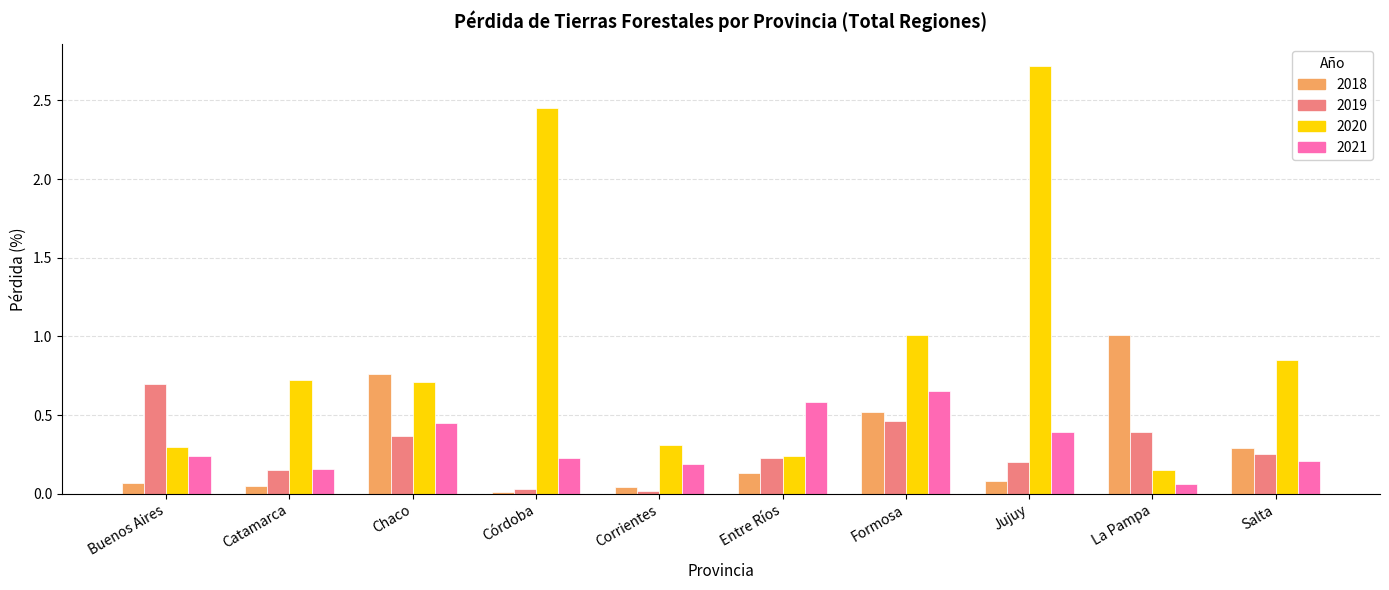

What are all the series names shown in the legend?

2018, 2019, 2020, 2021